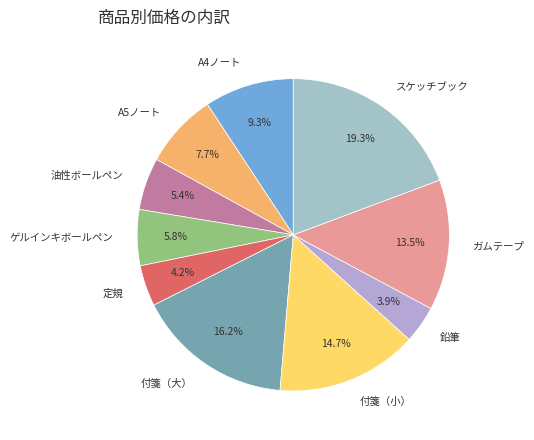

Combined, do 油性ボールペン and 鉛筆 account for over 50%?

No